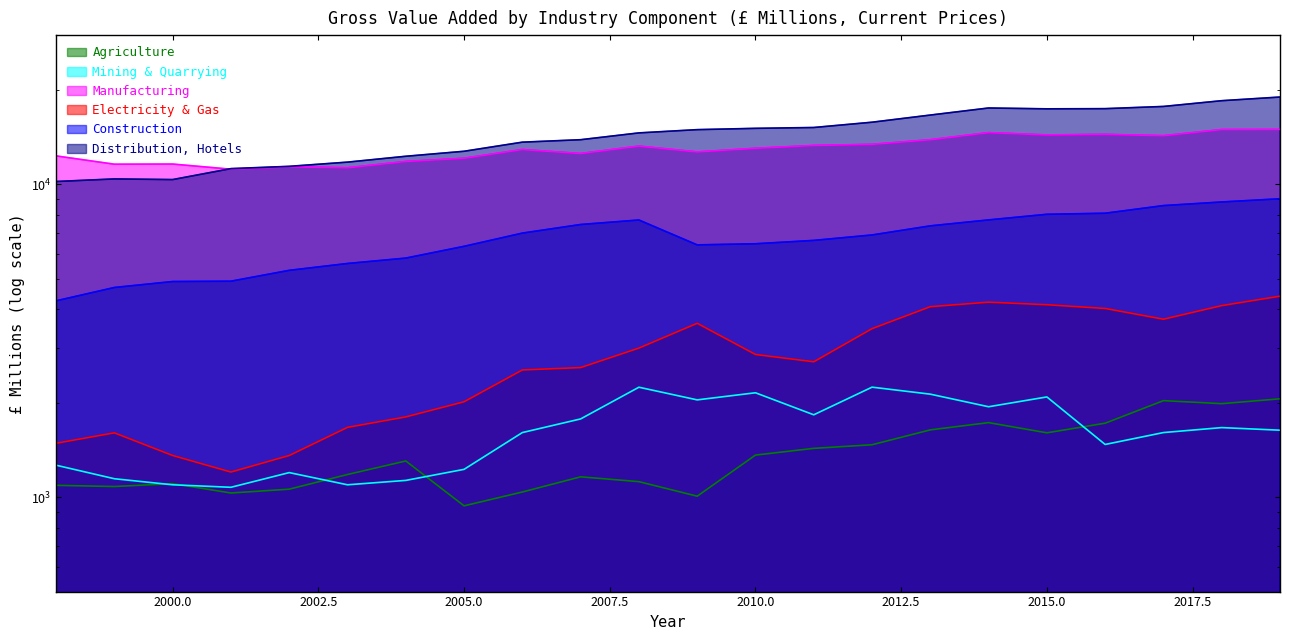

What is the difference between the maximum and minimum values in the Mining and Quarrying series?

1173.0